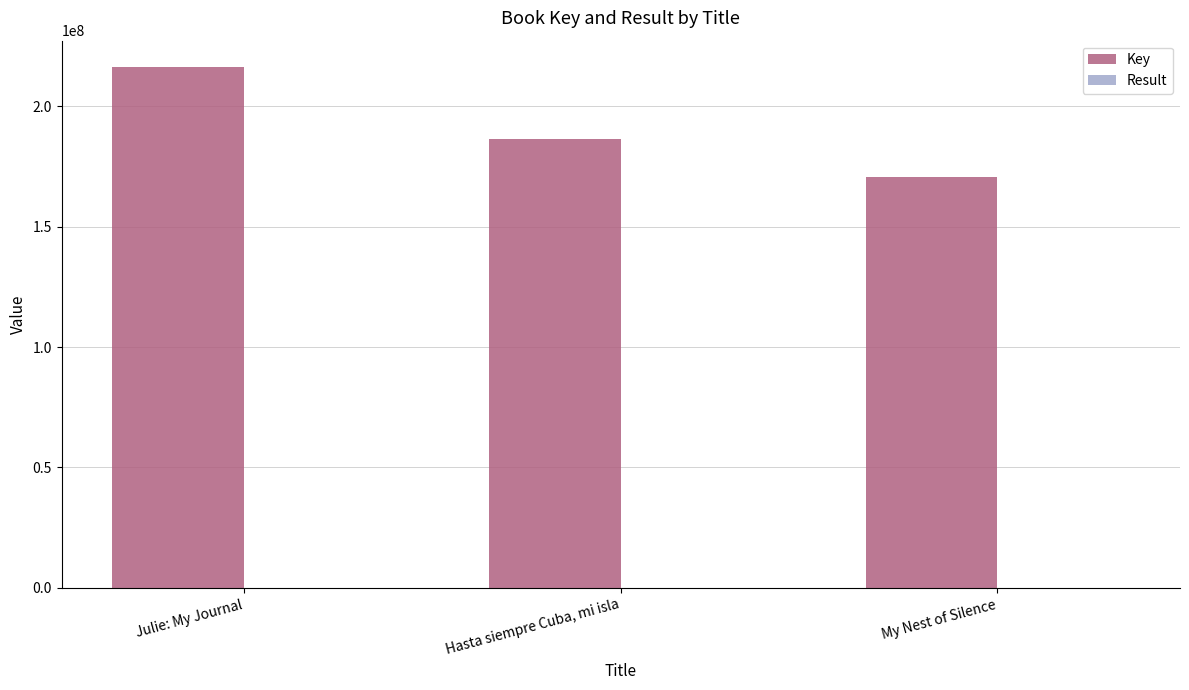

How many data points does each series have?

3